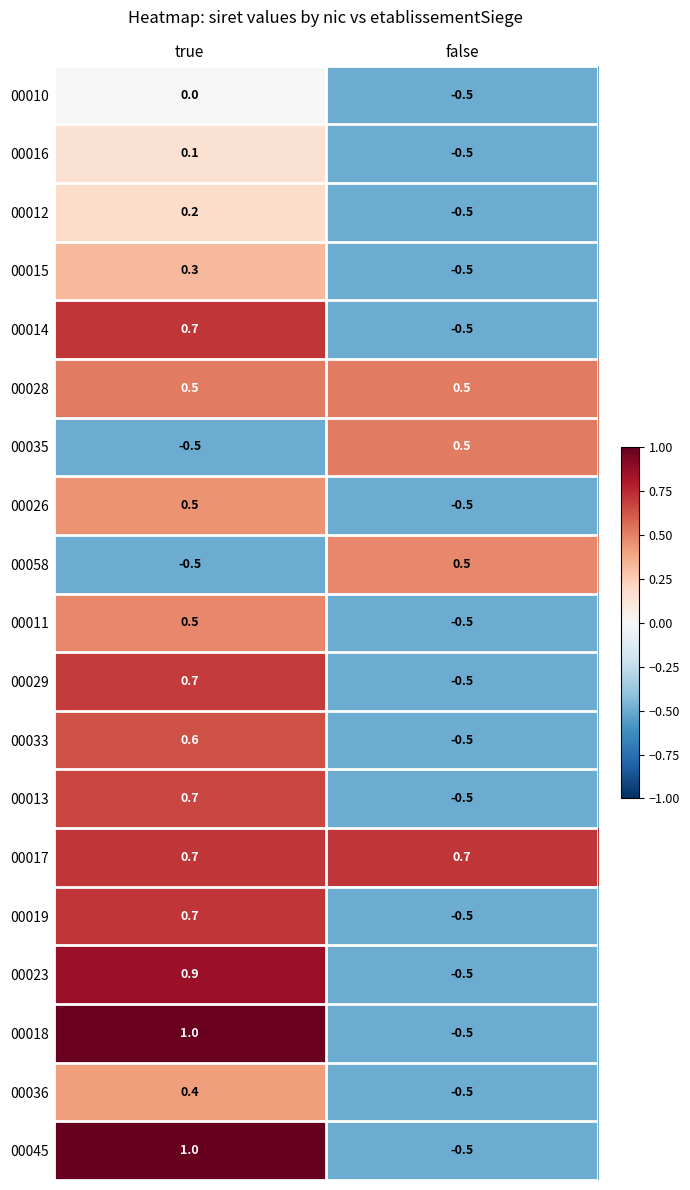

Read the 00026 value at true.

0.5